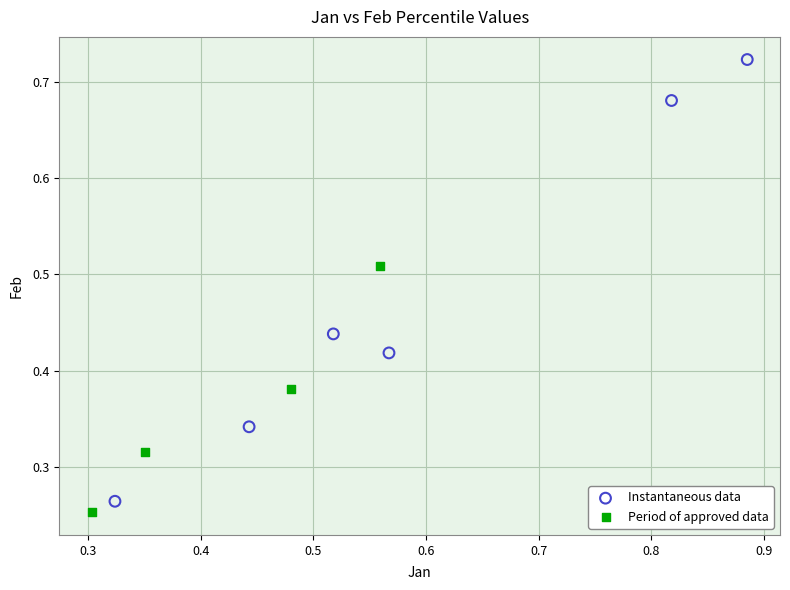

Which series reaches the maximum Y coordinate?

Instantaneous data